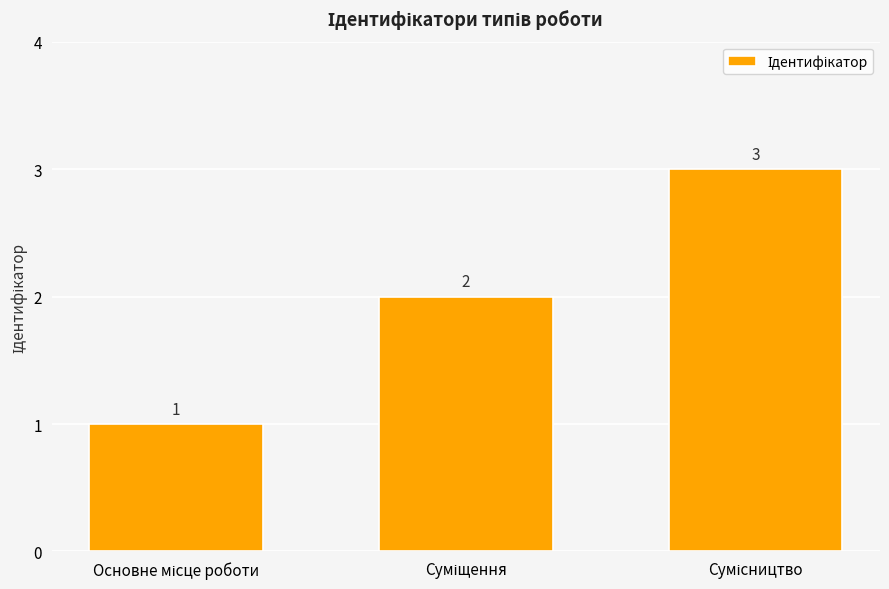

Reading left to right, extract all data points from this chart.

1	2	3